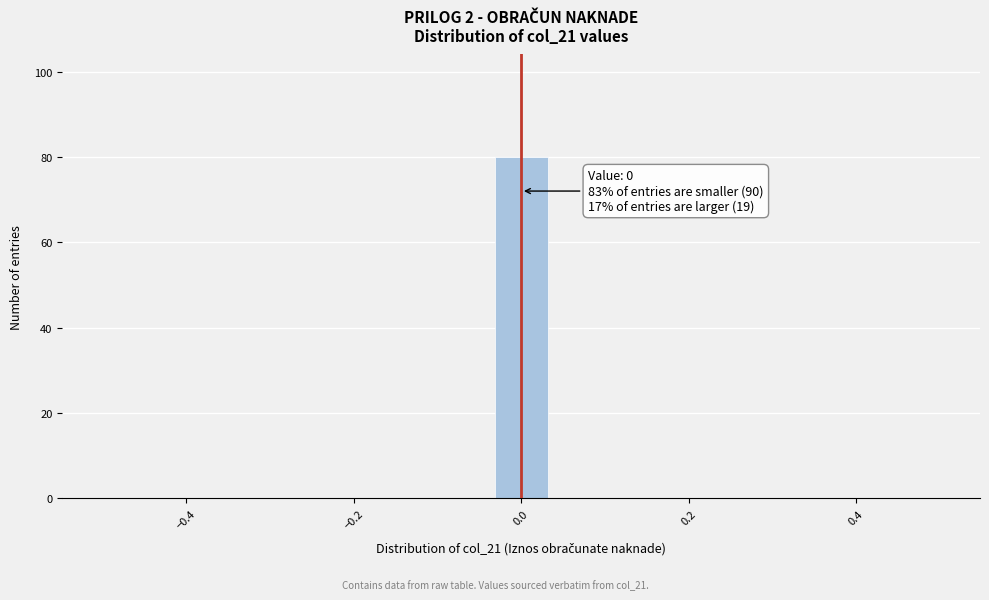

Around what value on the x-axis is the tallest bar? Give the approximate position of its centre, as read against the axis.

0.00